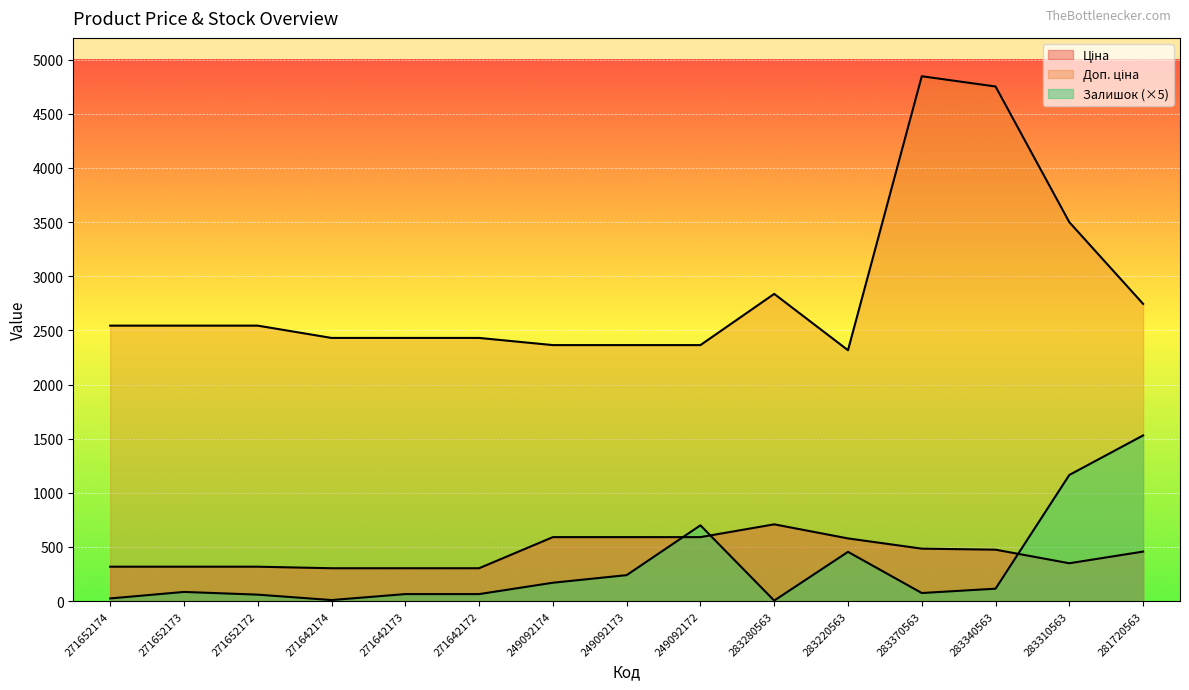

How many lines are shown in the chart?

3